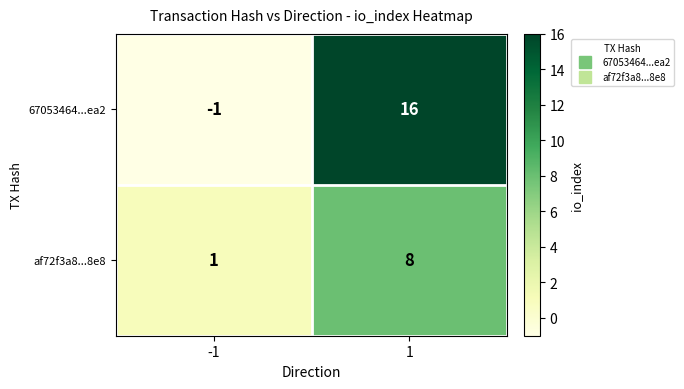

Reading right to left, list all the values displayed in this chart.

67053464...ea2: 1=16	-1=-1
af72f3a8...8e8: 1=8	-1=1